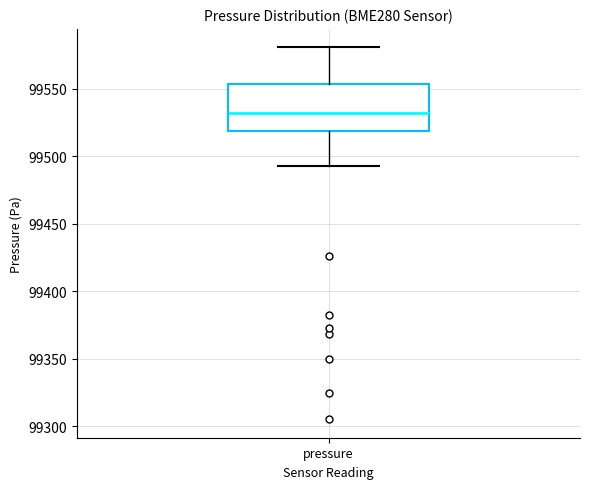

Read this box plot against the y-axis: the position of the median line, the range covered by the box, and the ends of both whiskers. The values are not printed on the chart, so give them approximately, as read against the axis.

median 99530, box 99520 to 99555, whiskers 99495 to 99580